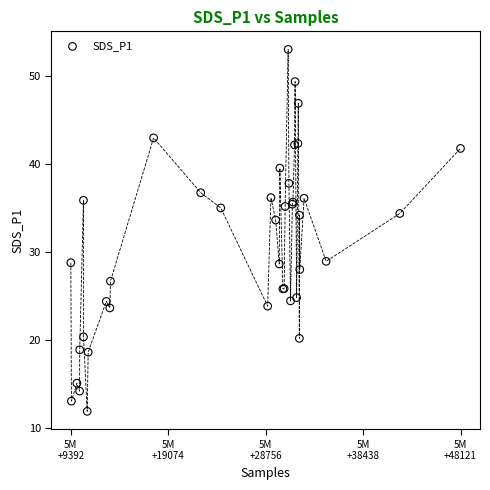

What Y value in the scatter plot is closest to 32?

33.6